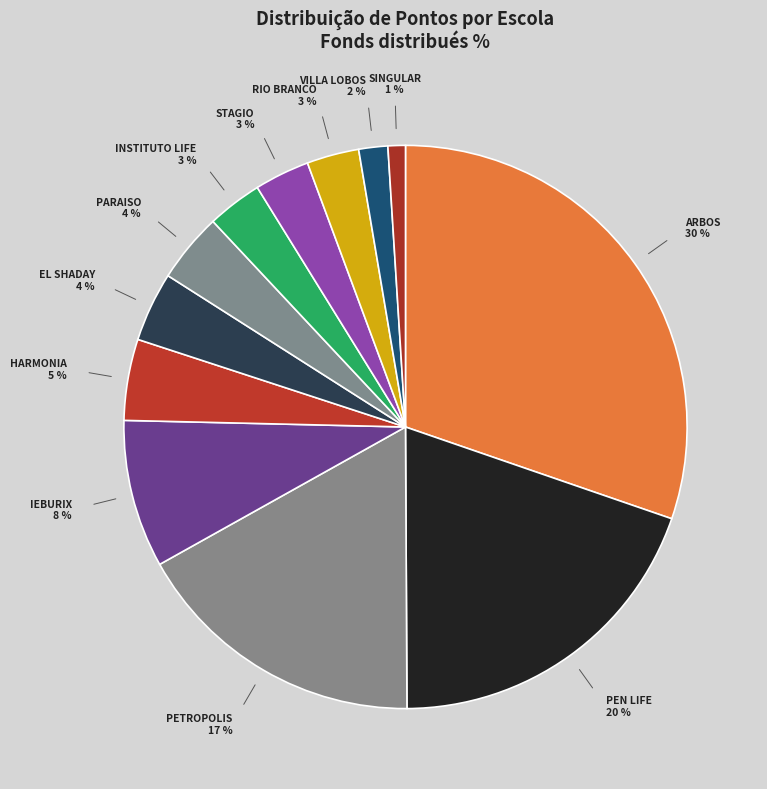

To the nearest percent, what is the average slice percentage?

8%